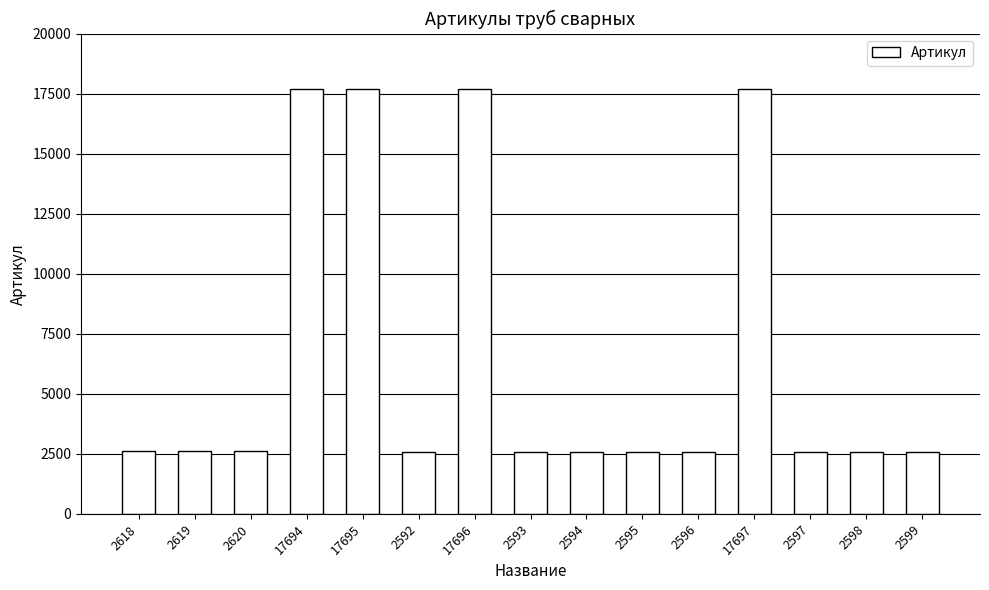

What is the label of the 12th bar from the left?

17697